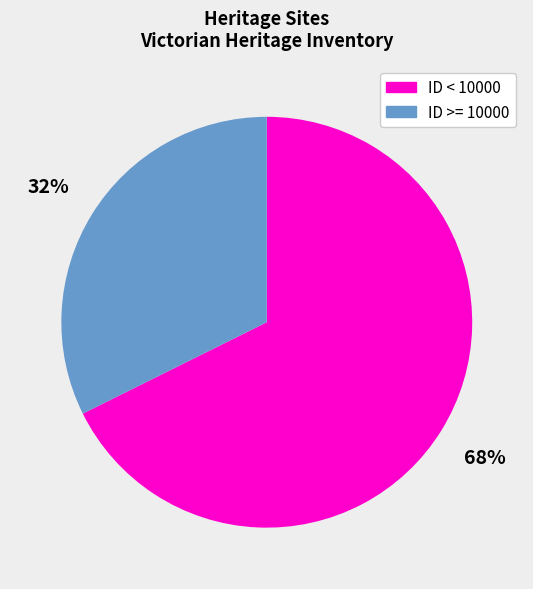

Which category has the biggest portion of the pie?

ID < 10000